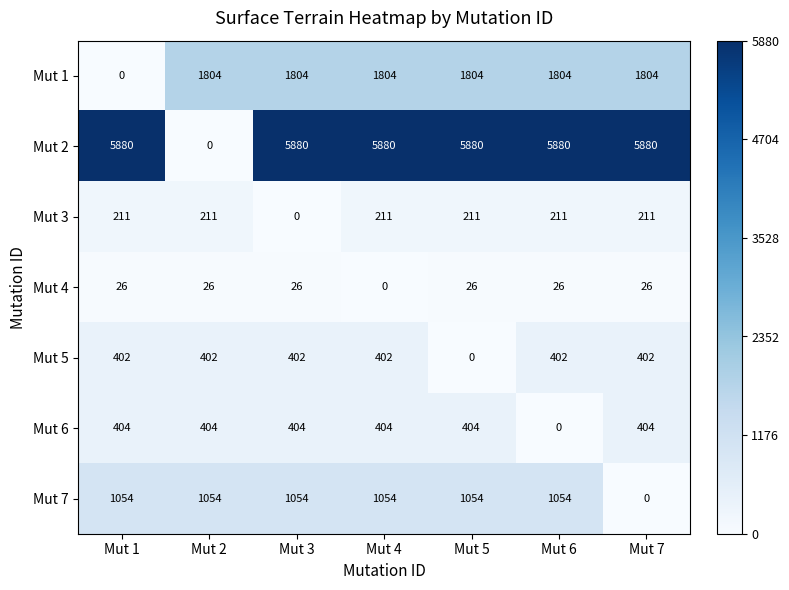

What value does the Mut 5 series have at Mut 3?

402